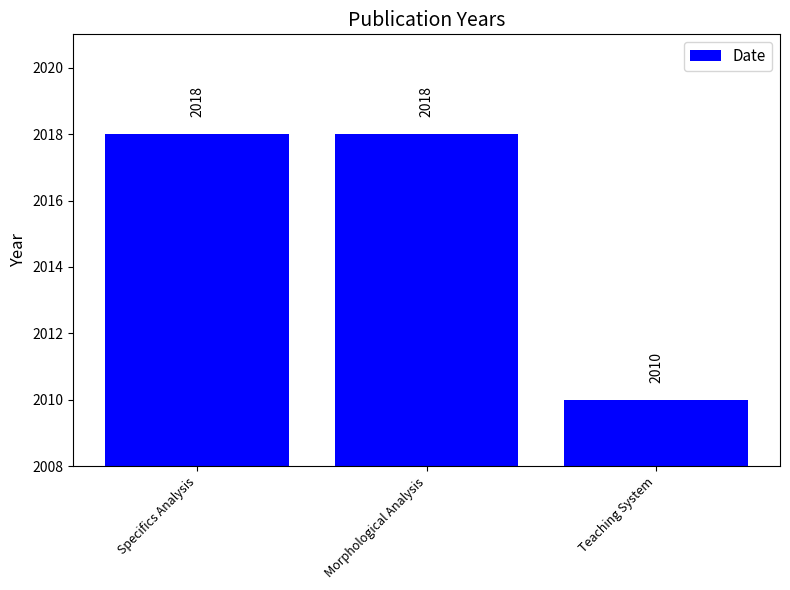

What is the sum of the values at Specifics Analysis and Morphological Analysis?

4036